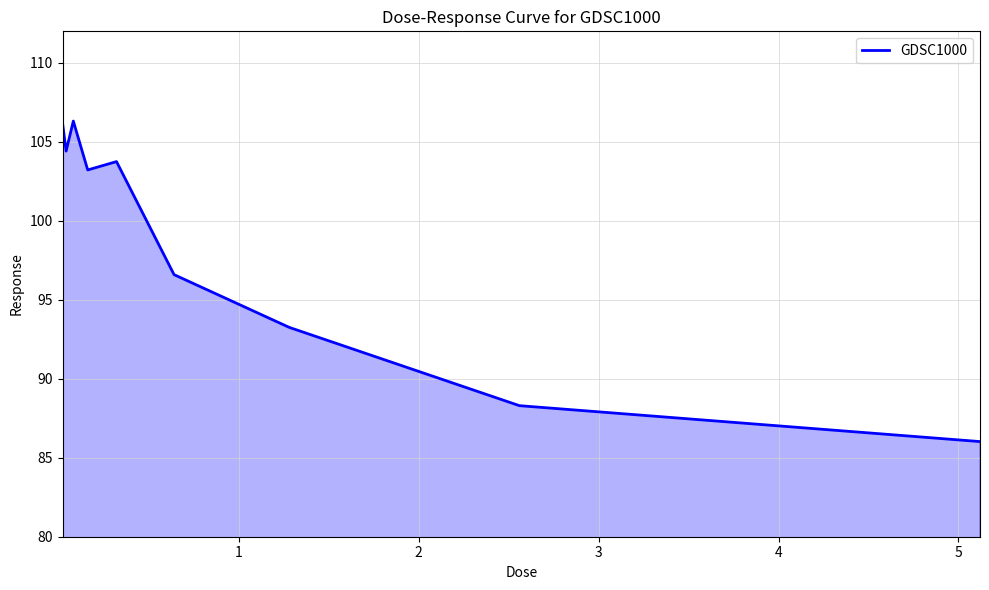

What is the difference between the maximum and minimum values?

20.3